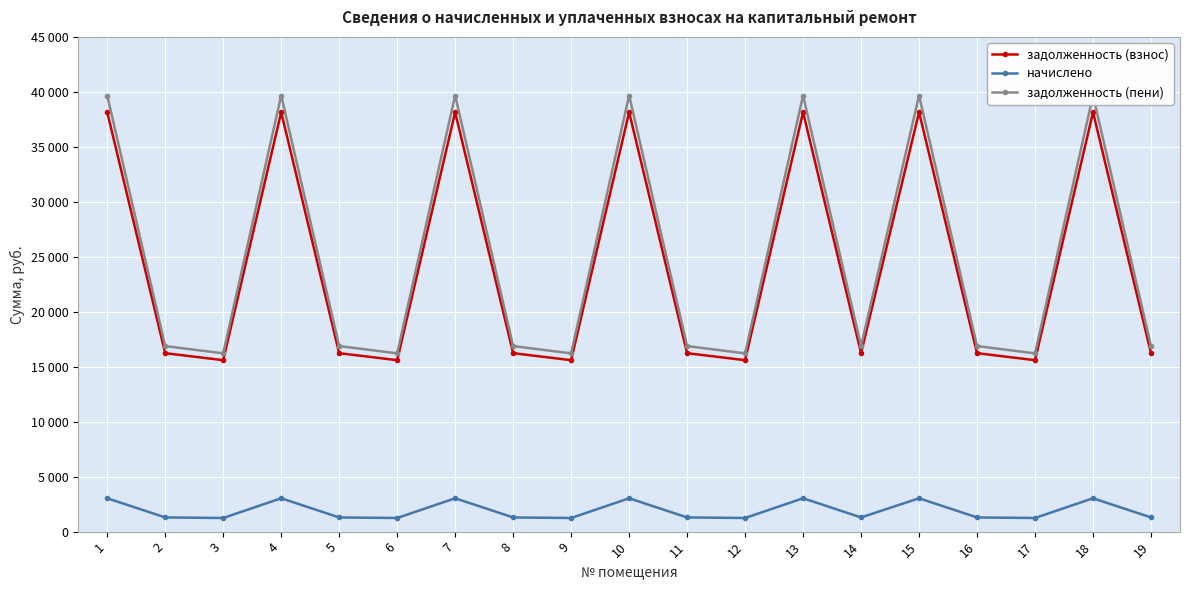

Does the chart display data point markers on the line(s)?

Yes